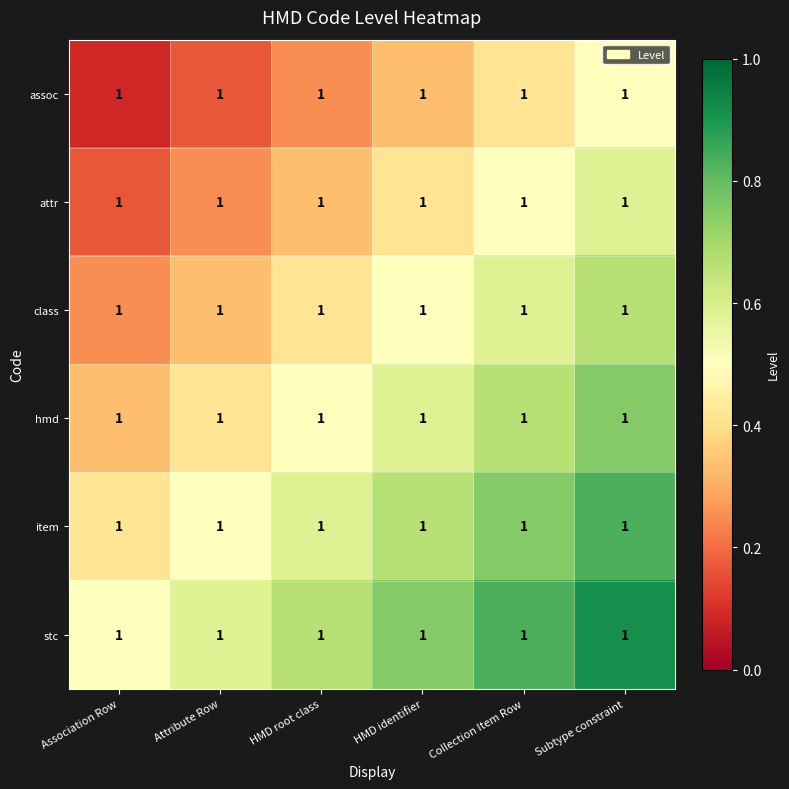

Reading right to left, what are all the values shown in this chart?

assoc: Subtype constraint=1.0	Collection Item Row=1.0	HMD identifier=1.0	HMD root class=1.0	Attribute Row=1.0	Association Row=1.0
attr: Subtype constraint=1.0	Collection Item Row=1.0	HMD identifier=1.0	HMD root class=1.0	Attribute Row=1.0	Association Row=1.0
class: Subtype constraint=1.0	Collection Item Row=1.0	HMD identifier=1.0	HMD root class=1.0	Attribute Row=1.0	Association Row=1.0
hmd: Subtype constraint=1.0	Collection Item Row=1.0	HMD identifier=1.0	HMD root class=1.0	Attribute Row=1.0	Association Row=1.0
item: Subtype constraint=1.0	Collection Item Row=1.0	HMD identifier=1.0	HMD root class=1.0	Attribute Row=1.0	Association Row=1.0
stc: Subtype constraint=1.0	Collection Item Row=1.0	HMD identifier=1.0	HMD root class=1.0	Attribute Row=1.0	Association Row=1.0